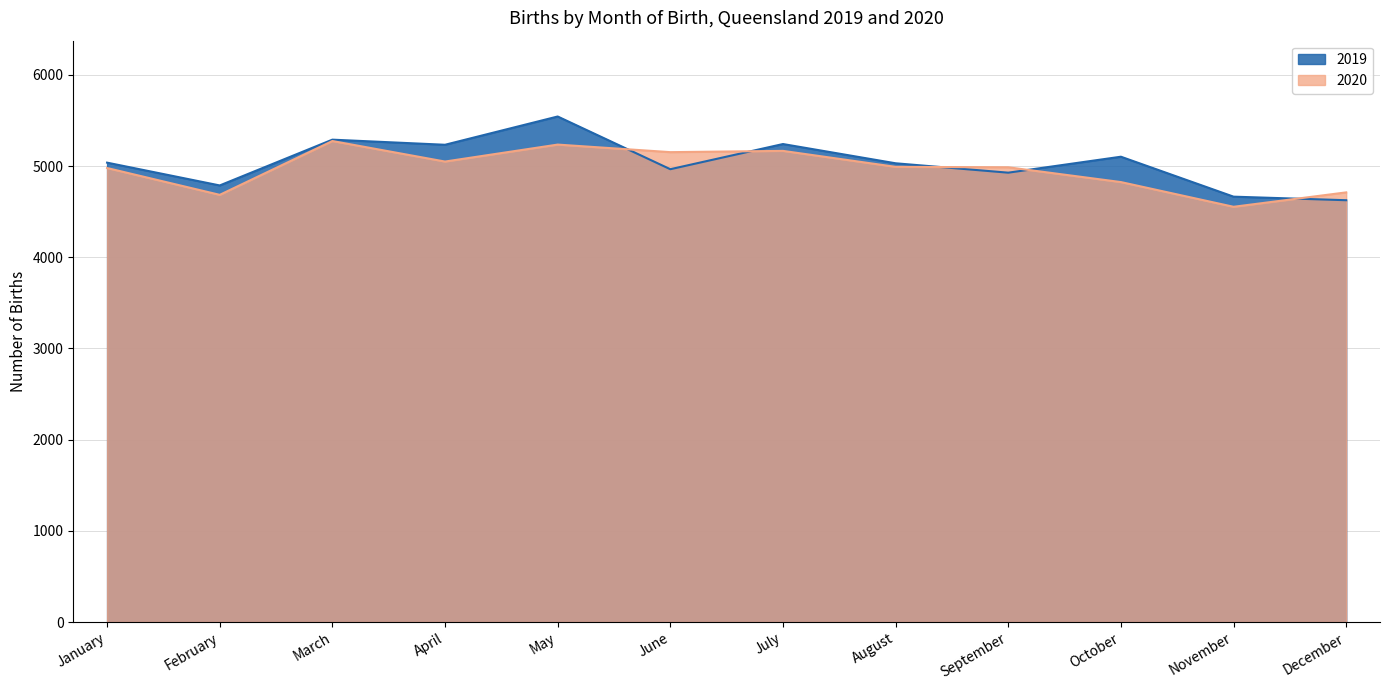

Does the chart display data point markers on the line(s)?

No